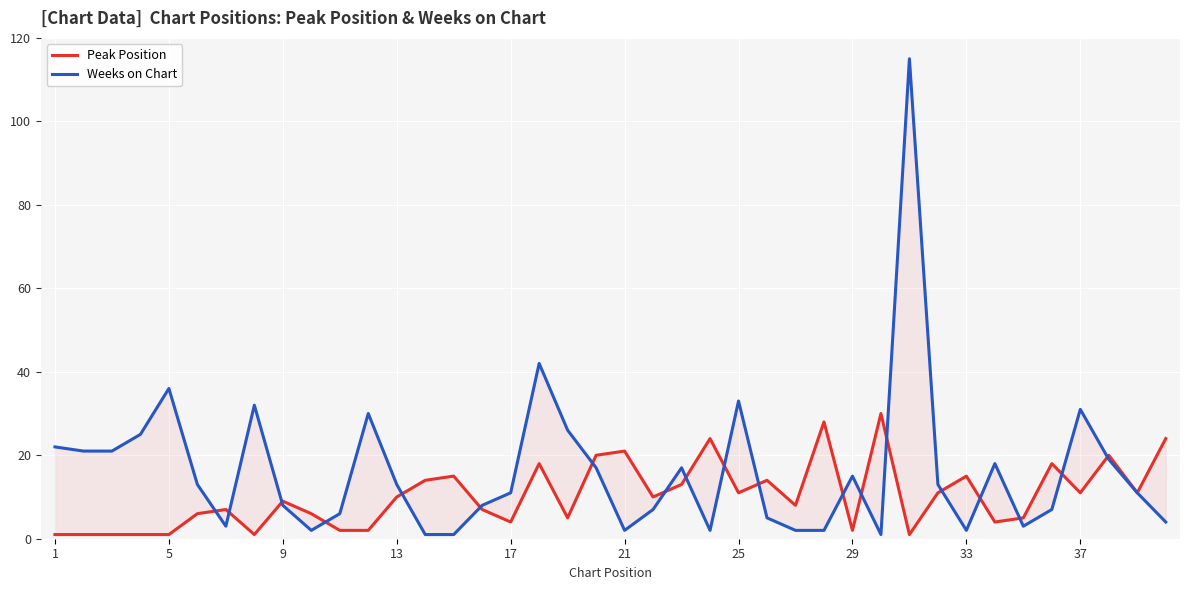

True or false: Weeks on Chart and Peak Position intersect in this chart.

True